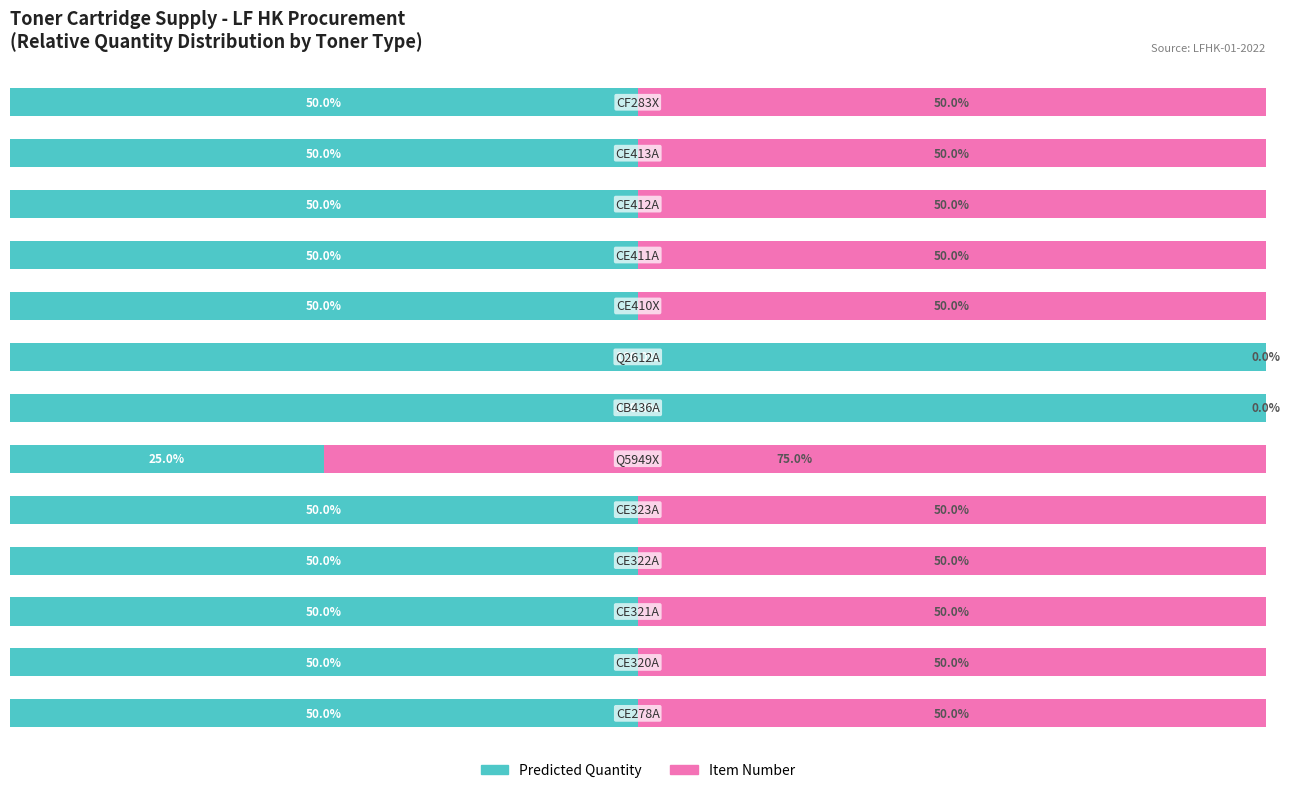

What are all the series names shown in the legend?

Predicted Quantity, Item Number